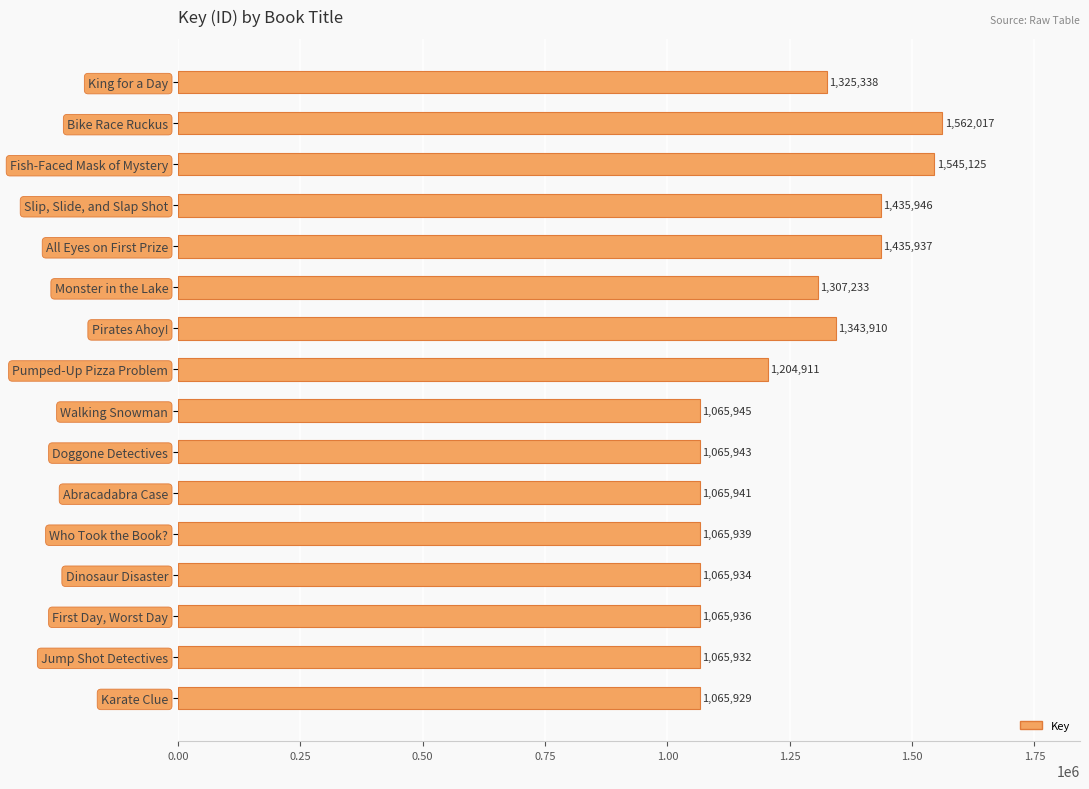

Reading top to bottom, what are all the values shown in this chart?

1325338	1562017	1545125	1435946	1435937	1307233	1343910	1204911	1065945	1065943	1065941	1065939	1065934	1065936	1065932	1065929